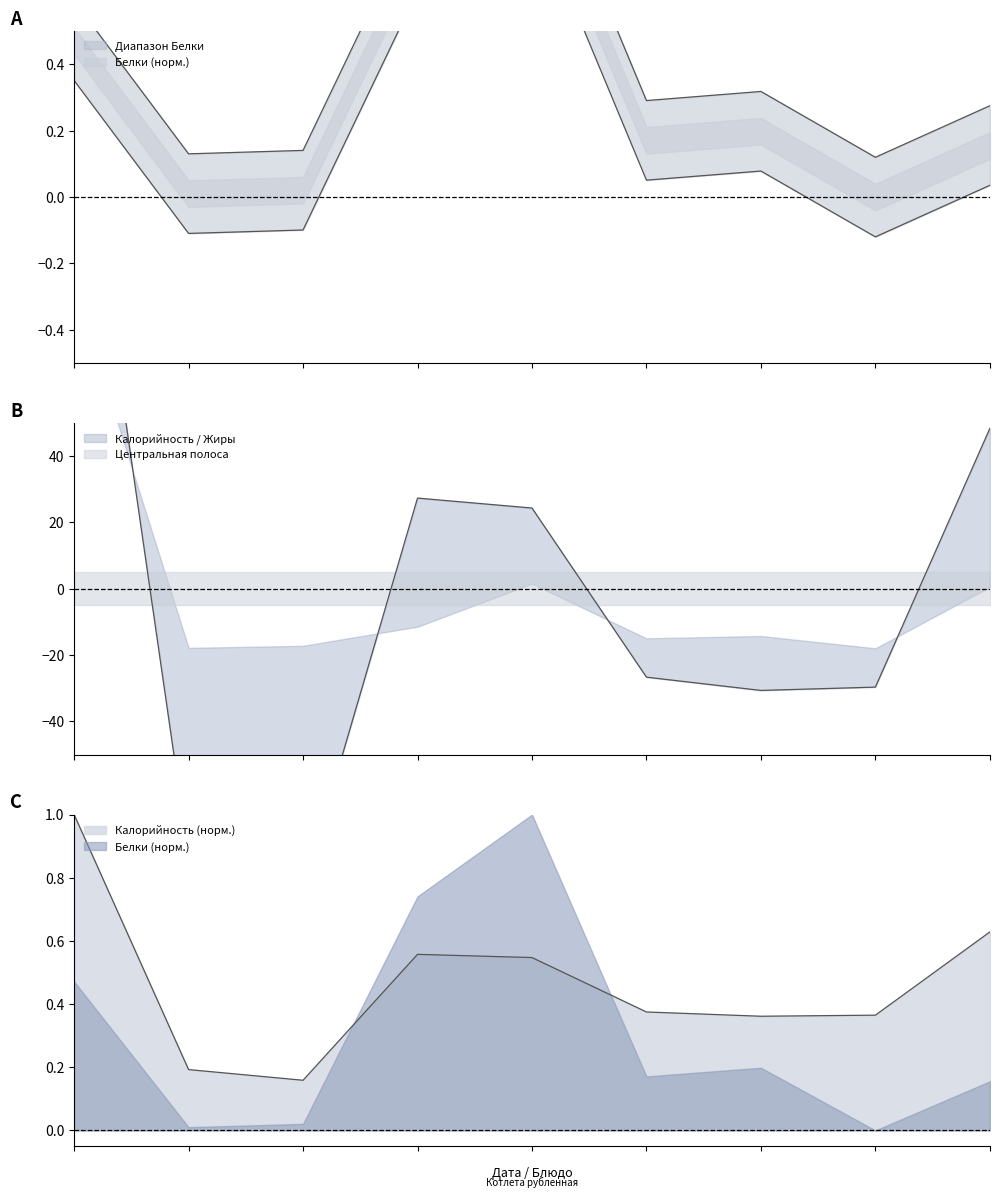

At how many categories does at least one series exceed 117?

1